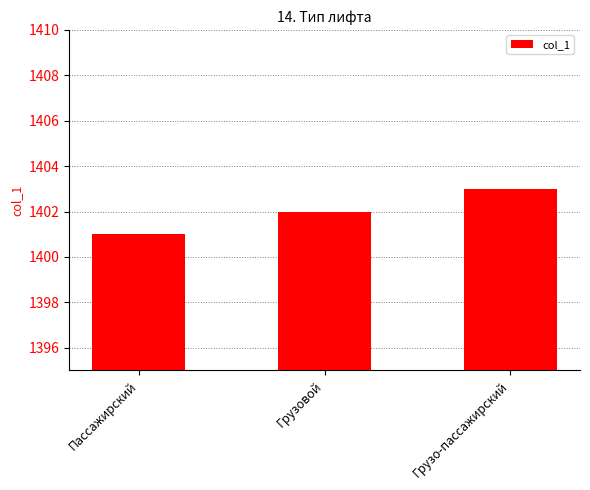

The chart shows a value of 1403 at Грузо-пассажирский. True or false?

True